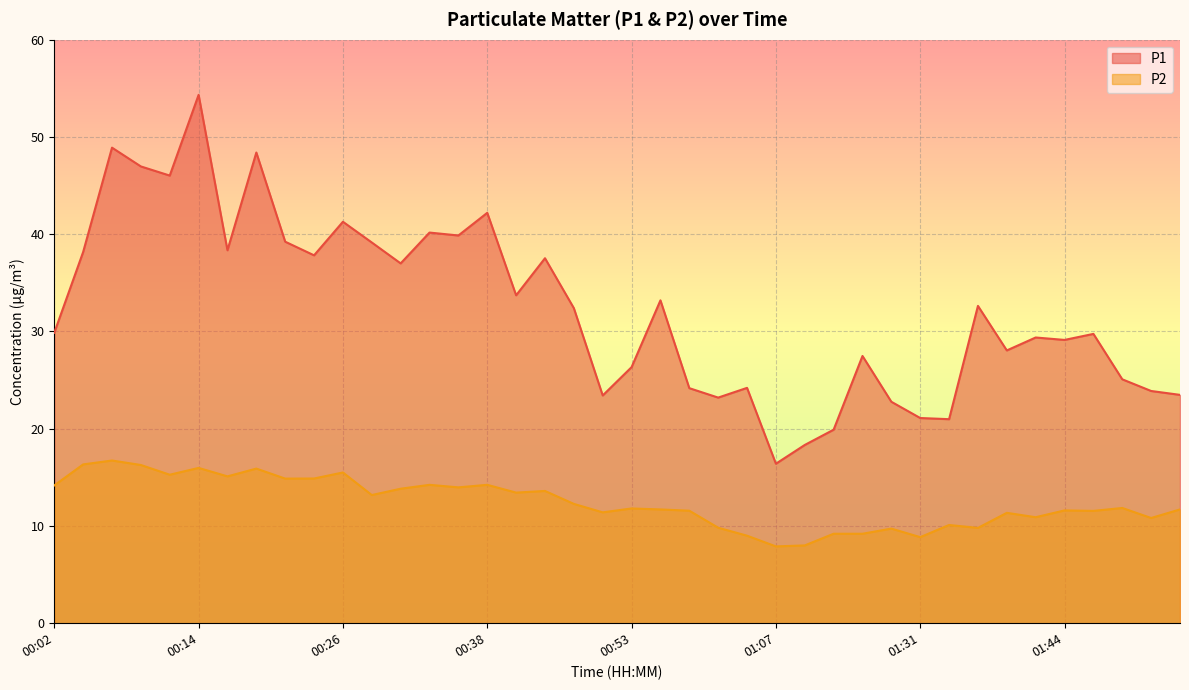

Reading right to left, what are all the values shown in this chart?

P1: 01:54=23.5	01:51=23.9	01:49=25.1	01:46=29.8	01:44=29.1	01:41=29.4	01:39=28.1	01:36=32.6	01:34=21.0	01:31=21.1	01:29=22.8	01:20=27.5	01:15=19.9	01:10=18.3	01:07=16.4	01:05=24.2	01:00=23.2	00:58=24.2	00:55=33.2	00:53=26.3	00:50=23.4	00:48=32.4	00:46=37.5	00:43=33.7	00:38=42.2	00:36=39.9	00:33=40.2	00:31=37.0	00:29=39.1	00:26=41.3	00:24=37.8	00:21=39.2	00:19=48.4	00:16=38.4	00:14=54.3	00:11=46.0	00:09=47.0	00:07=48.9	00:04=38.2	00:02=29.9
P2: 01:54=11.7	01:51=10.8	01:49=11.8	01:46=11.6	01:44=11.6	01:41=10.9	01:39=11.3	01:36=9.8	01:34=10.1	01:31=8.8	01:29=9.7	01:20=9.2	01:15=9.2	01:10=8.0	01:07=7.9	01:05=9.0	01:00=9.8	00:58=11.6	00:55=11.7	00:53=11.8	00:50=11.4	00:48=12.3	00:46=13.6	00:43=13.4	00:38=14.2	00:36=14.0	00:33=14.2	00:31=13.8	00:29=13.2	00:26=15.5	00:24=14.9	00:21=14.9	00:19=15.9	00:16=15.1	00:14=16.0	00:11=15.3	00:09=16.3	00:07=16.7	00:04=16.3	00:02=14.2